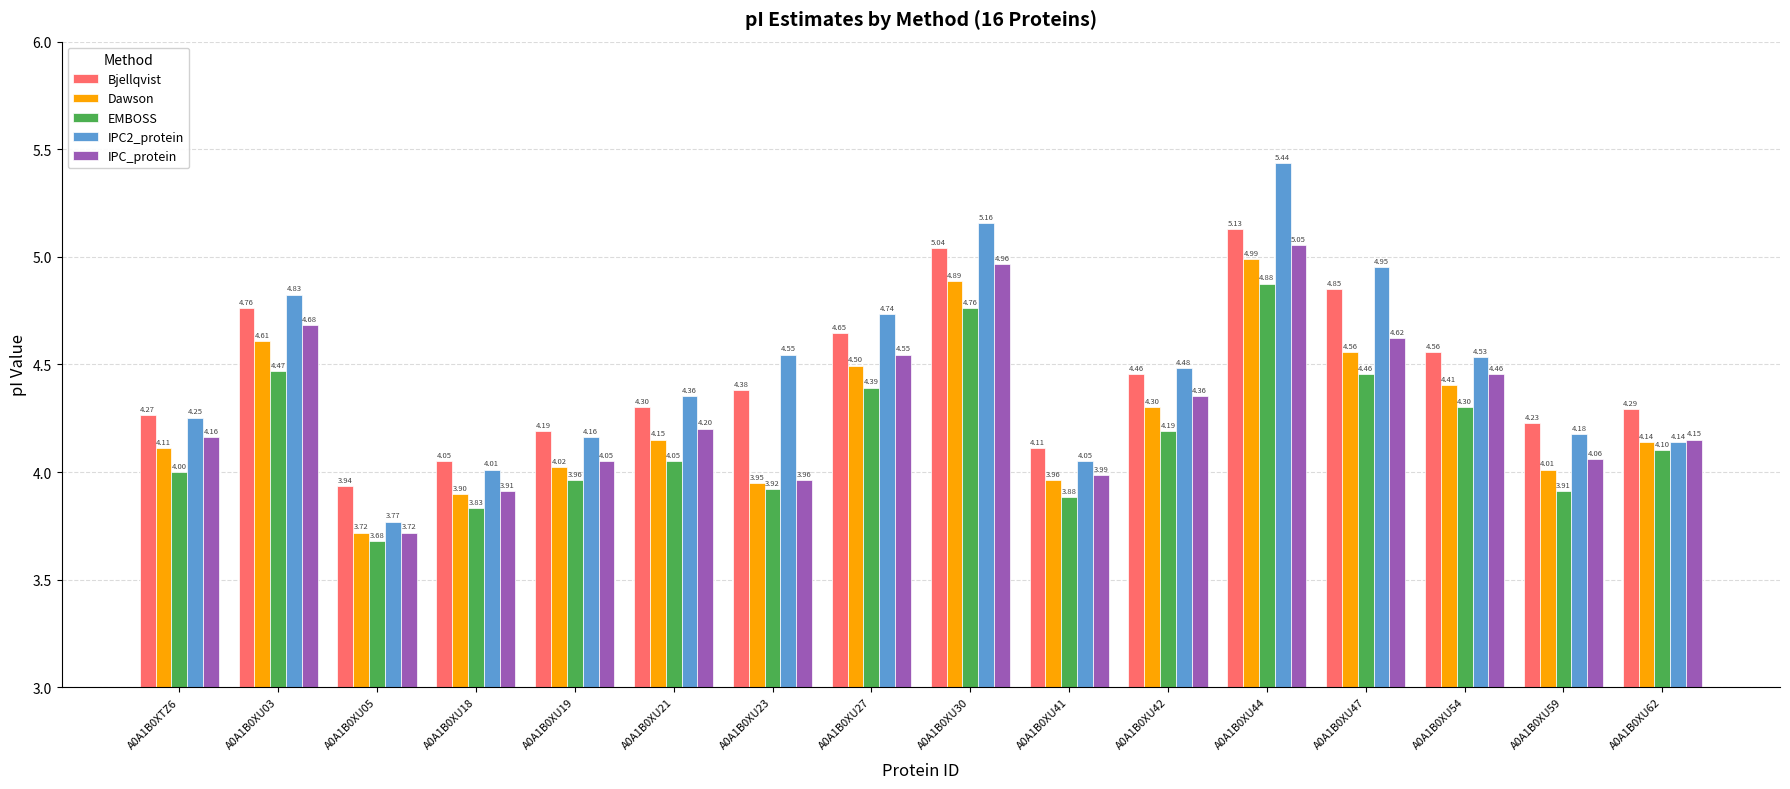

What is the sum of all Bjellqvist values?

71.2